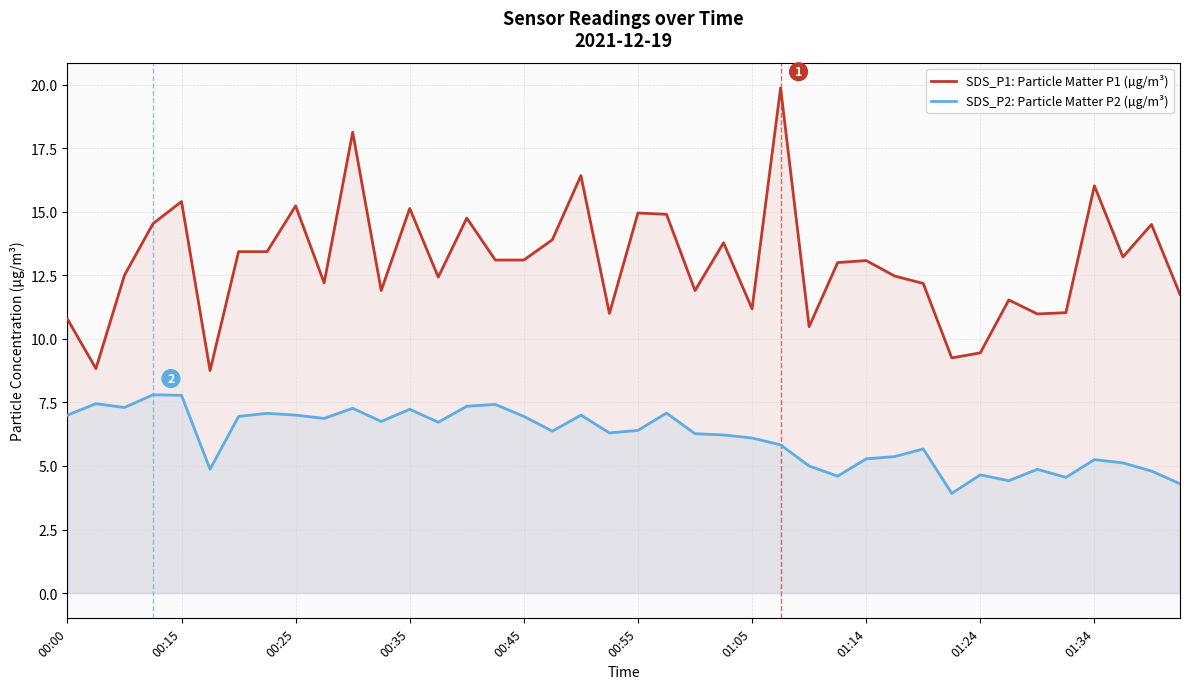

Which series has the largest range (max minus min)?

SDS_P1: Particle Matter P1 (µg/m³)